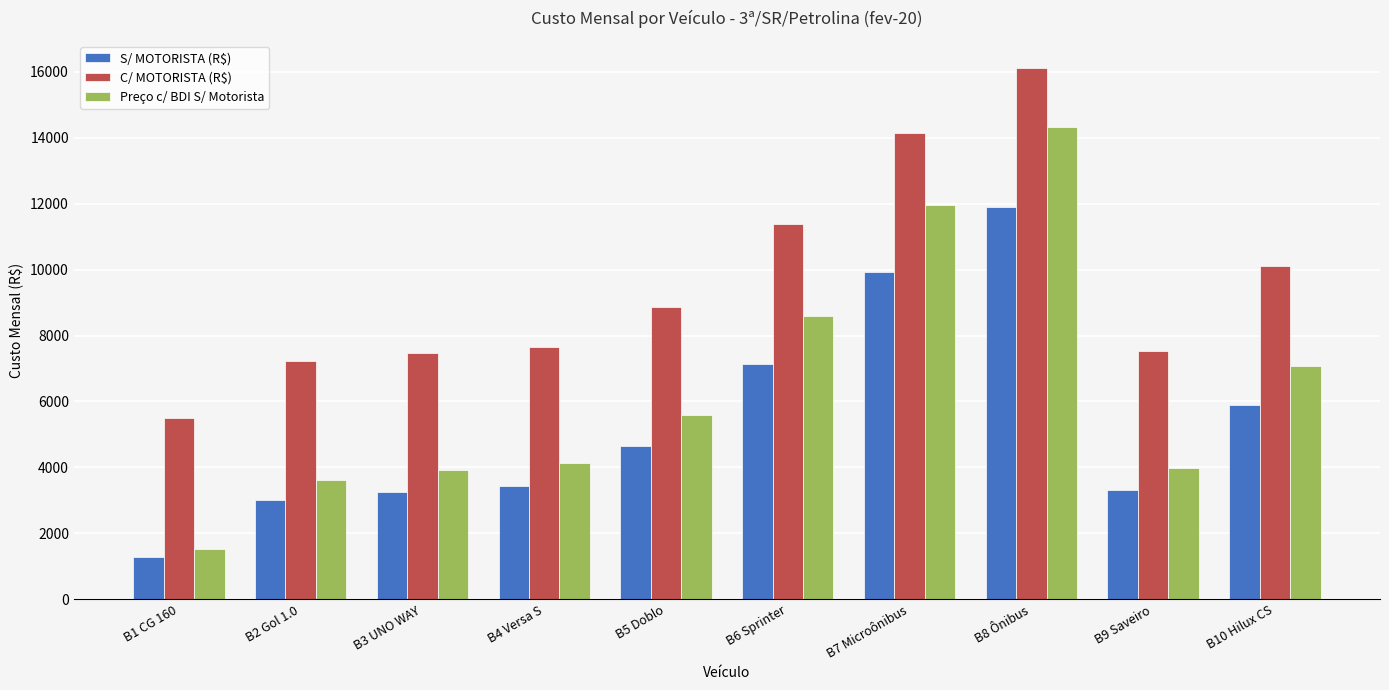

The value of S/ MOTORISTA (R$) at B10 Hilux CS is 3997.9. True or false?

False